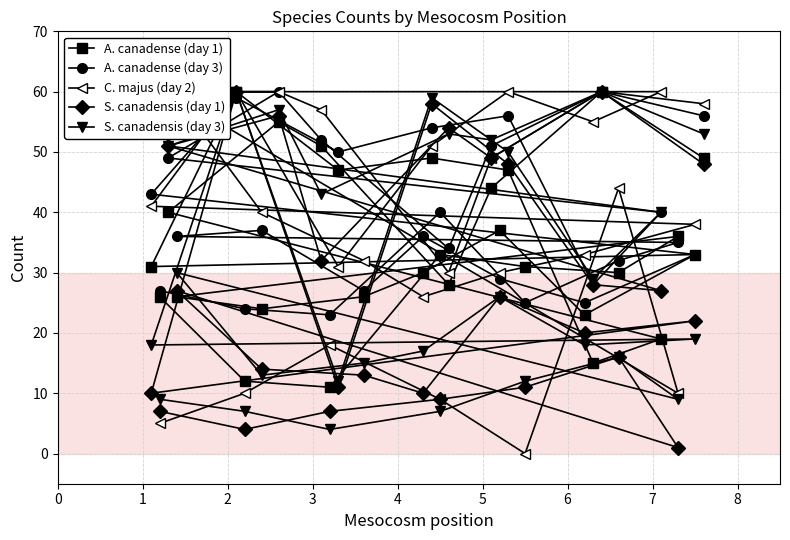

What is the value of the A. canadense (day 3) point at the 3rd from the left?

49